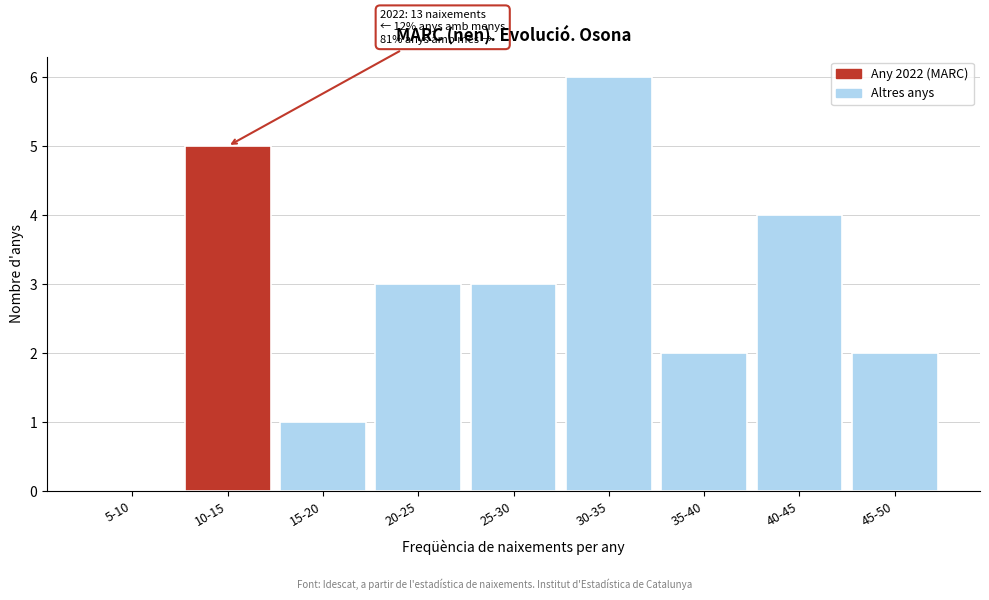

Reading right to left, transcribe all the data shown in this chart.

45-50=2	40-45=4	35-40=2	30-35=6	25-30=3	20-25=3	15-20=1	10-15=5	5-10=0